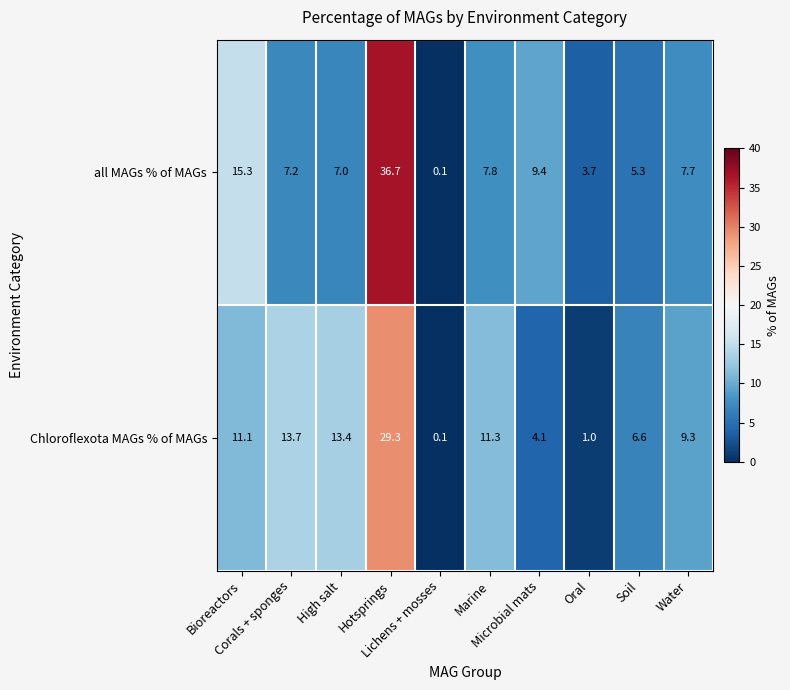

At which category is the sum across all series the highest?

Hotsprings